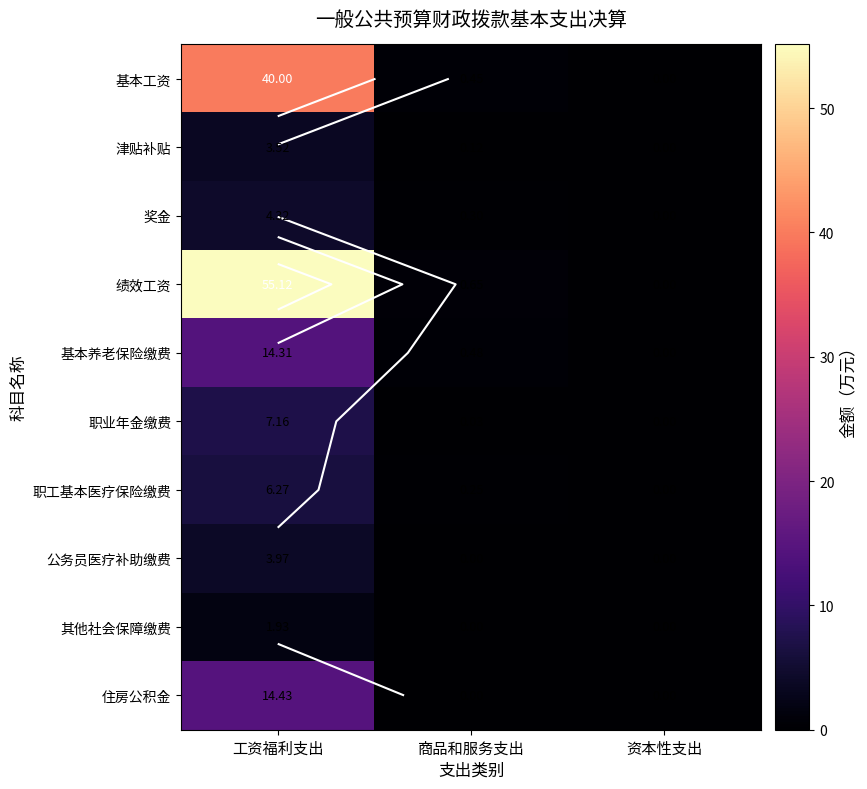

What is the highest value of the 基本工资 series?

40.0